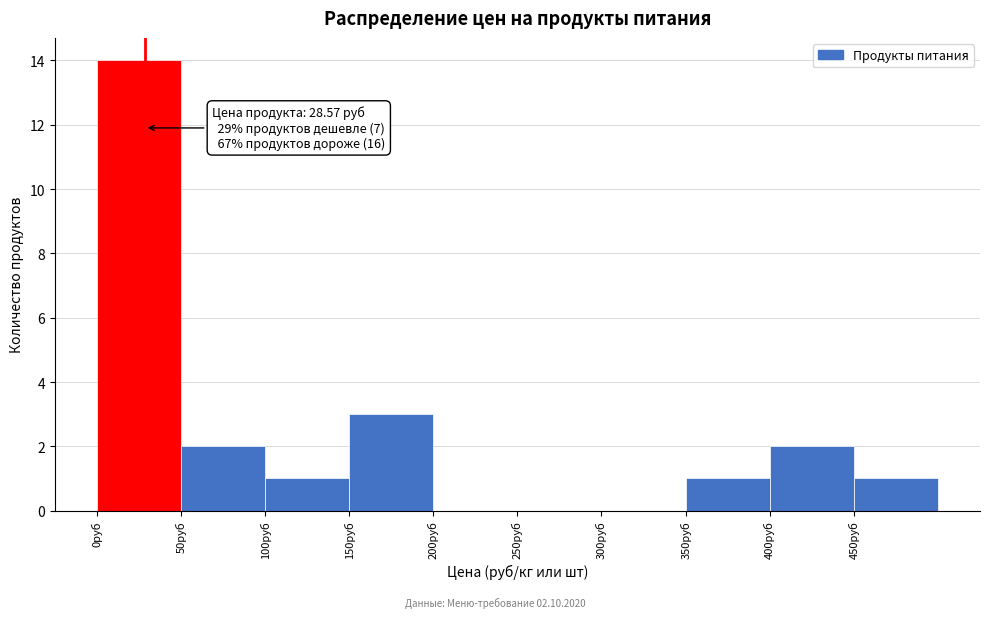

Which range on the x-axis has the tallest bar?

0 to 50